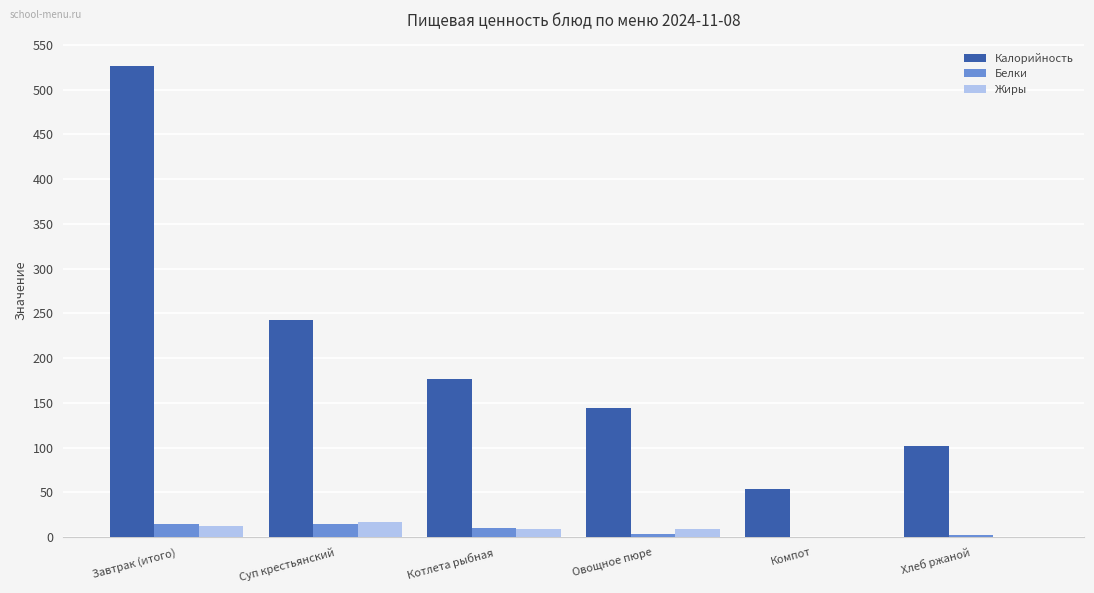

True or false: Калорийность has a value of 102 at Хлеб ржаной.

True